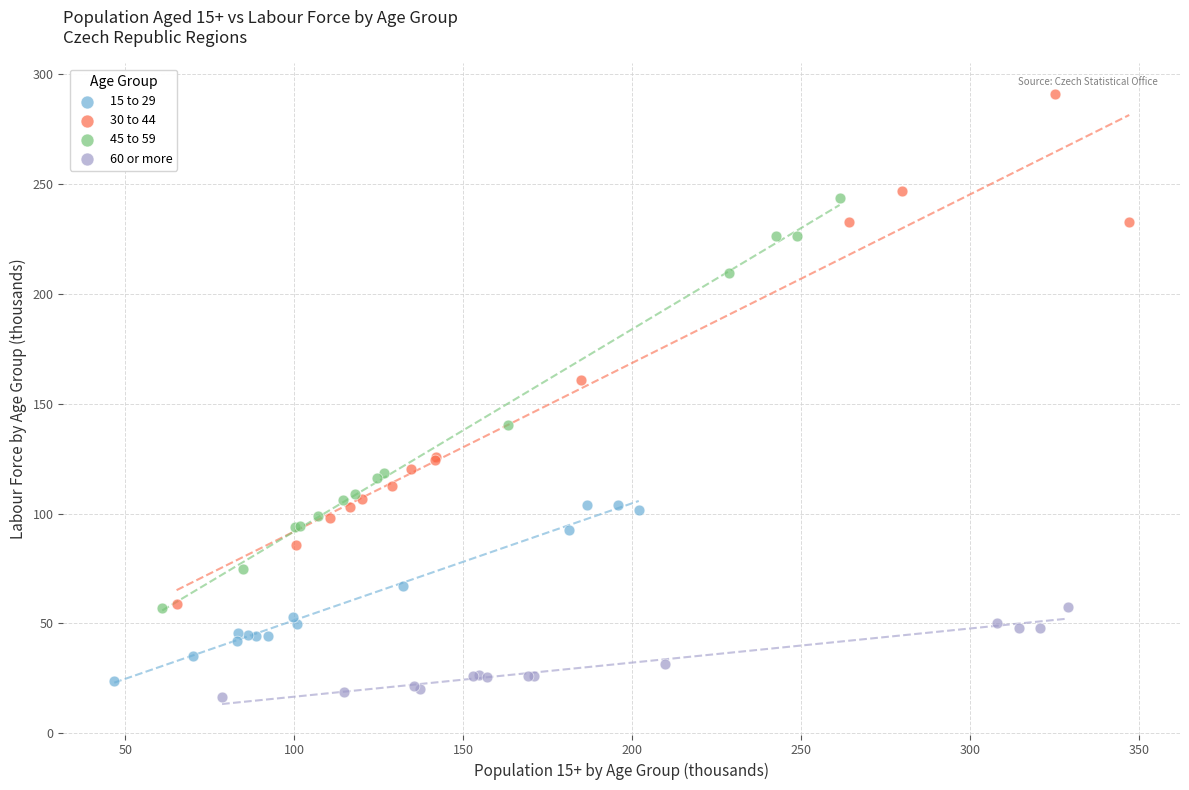

Which series contains the highest Y value?

30 to 44